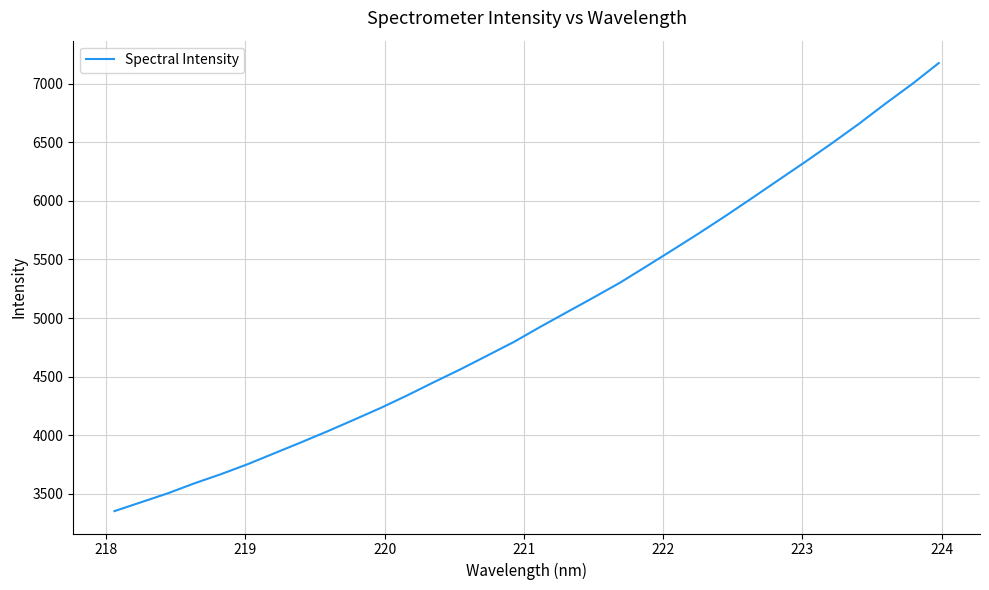

What is the difference between the second highest and second lowest values?

3570.0